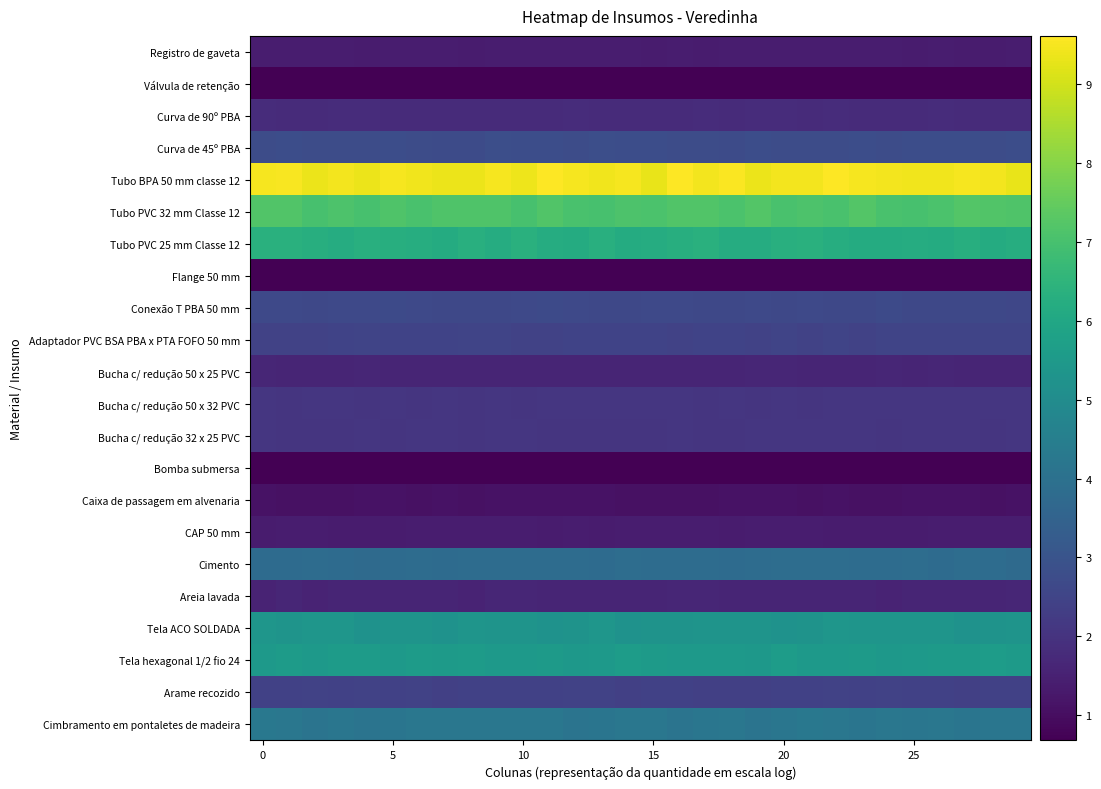

Which series has the widest spread of values?

Tubo BPA 50 mm classe 12